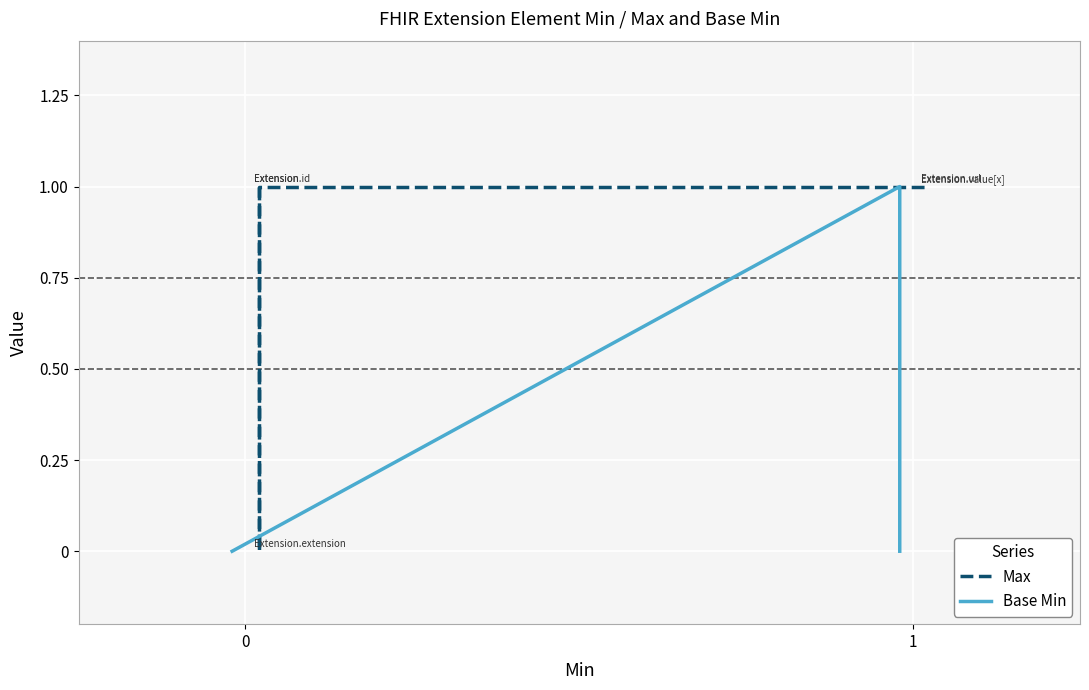

Rank the series by their average value, from highest to lowest.

Max, Base Min